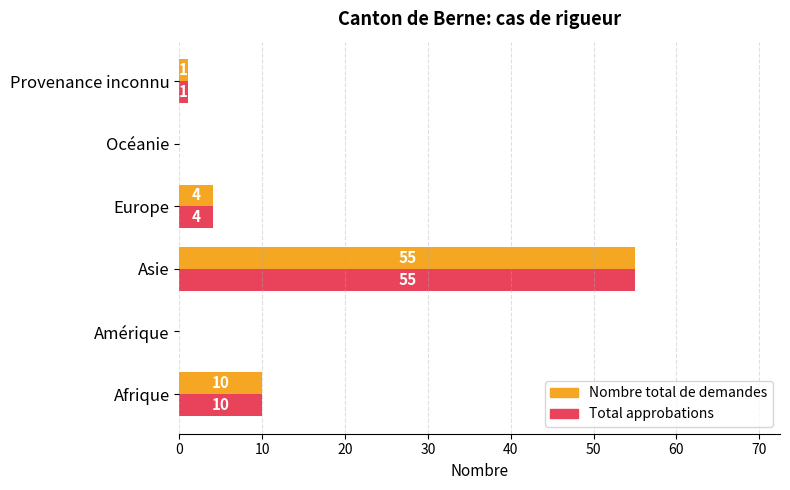

What is the sum of all Nombre total de demandes values?

70